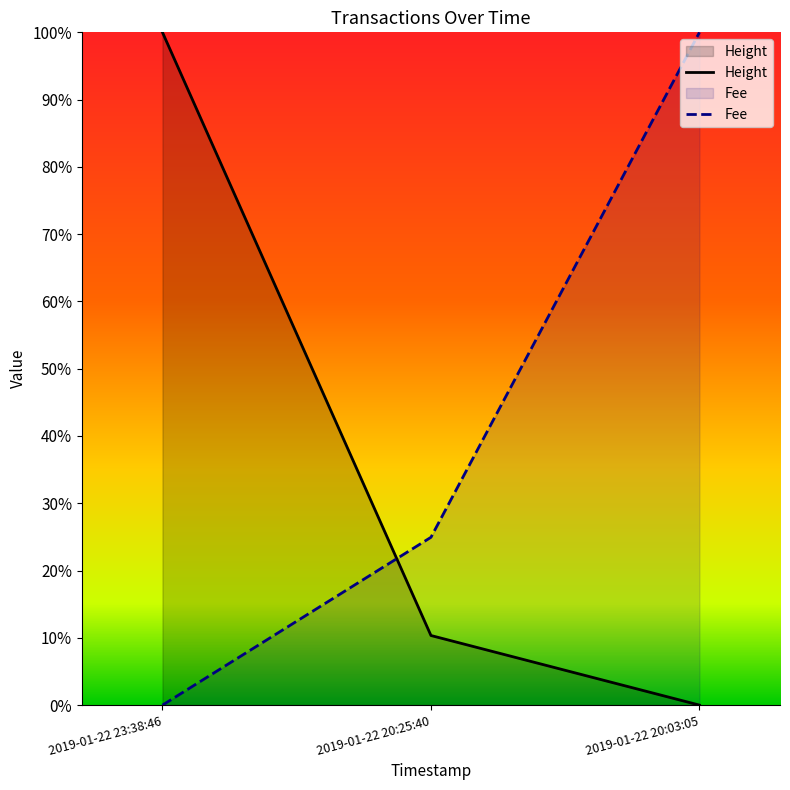

Is it true that Fee equals 1.4 at 2019-01-22 20:03:05?

False